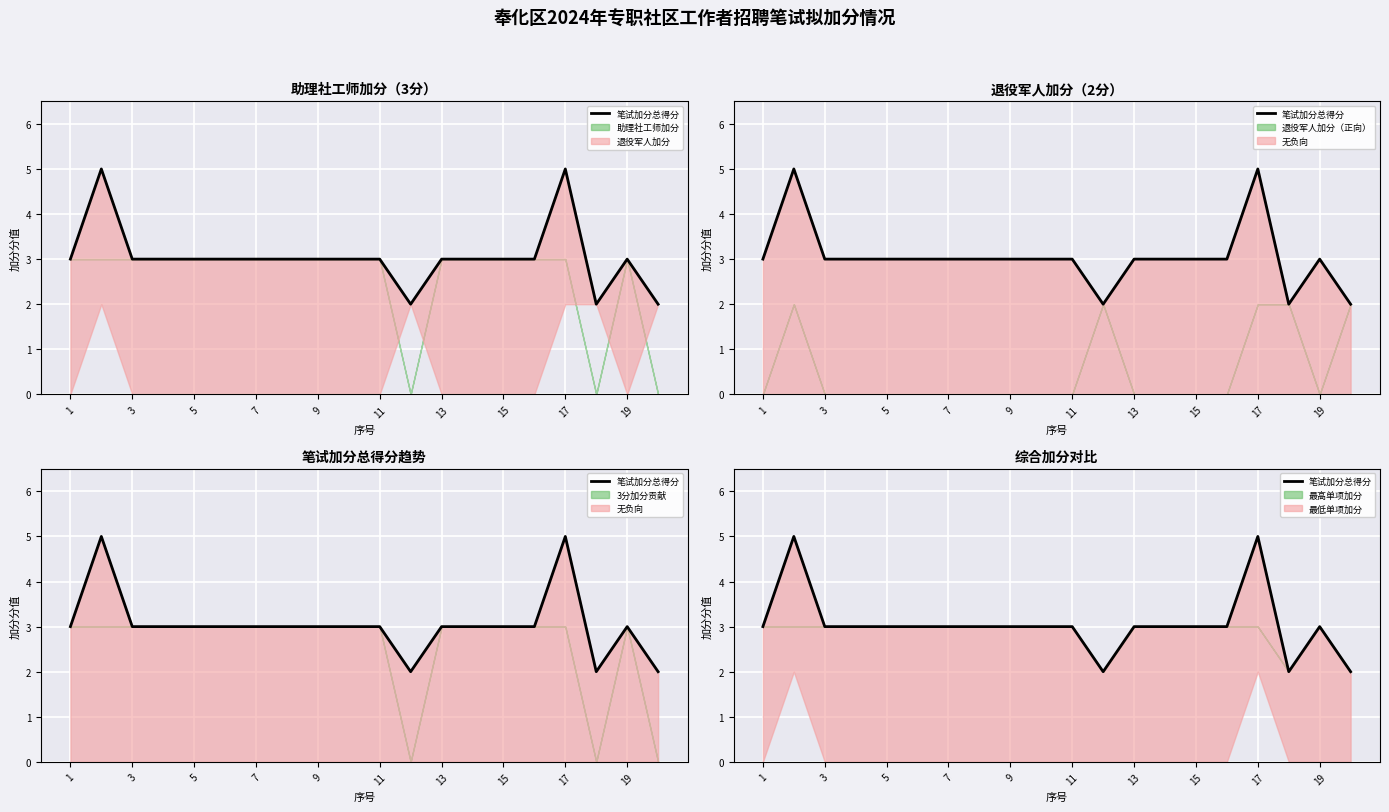

What is the average value?

3